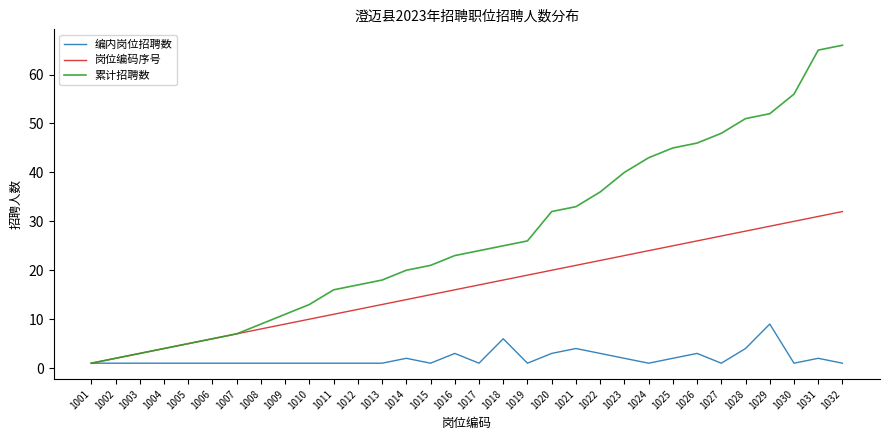

Which series has the largest total across all categories?

累计招聘数